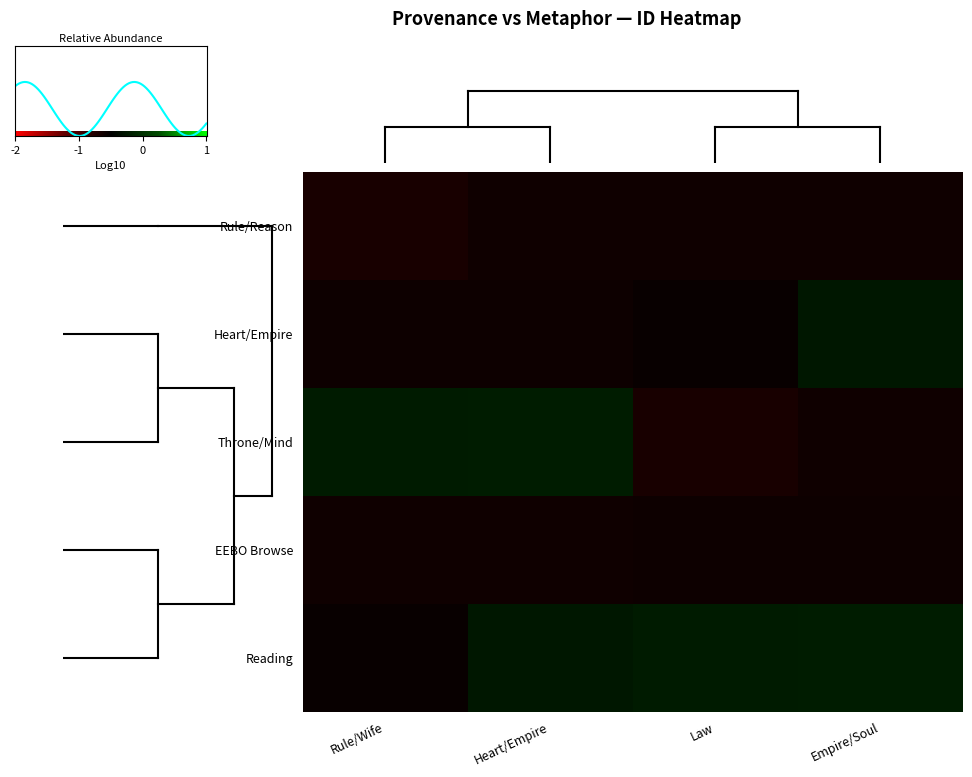

What is the average value of the Browsing in EEBO series?

-0.1